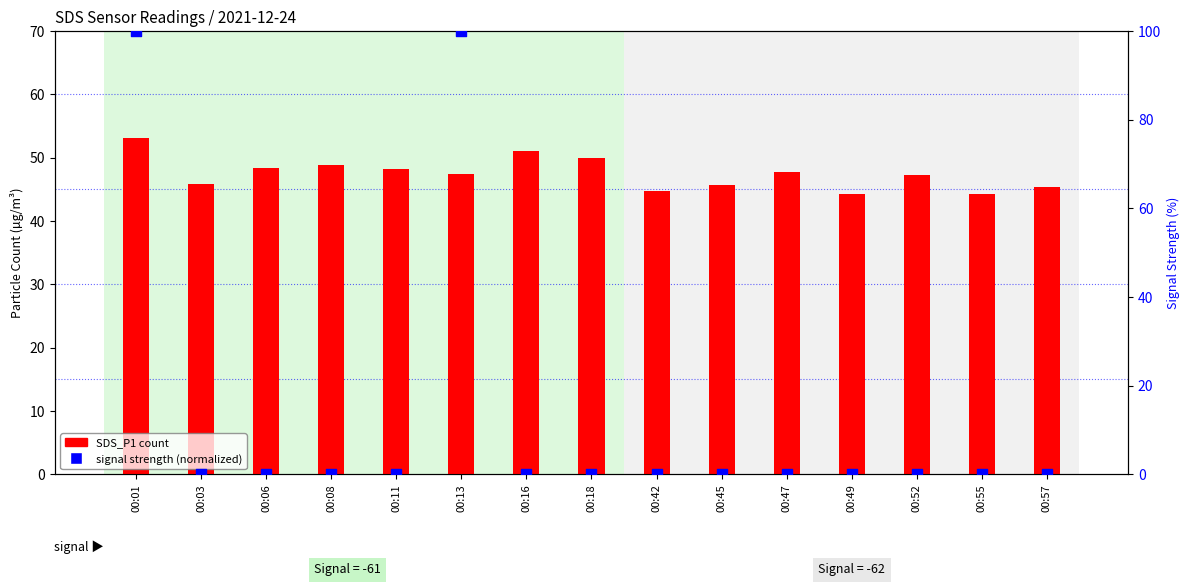

Which series has the largest Y range (max minus min)?

signal strength